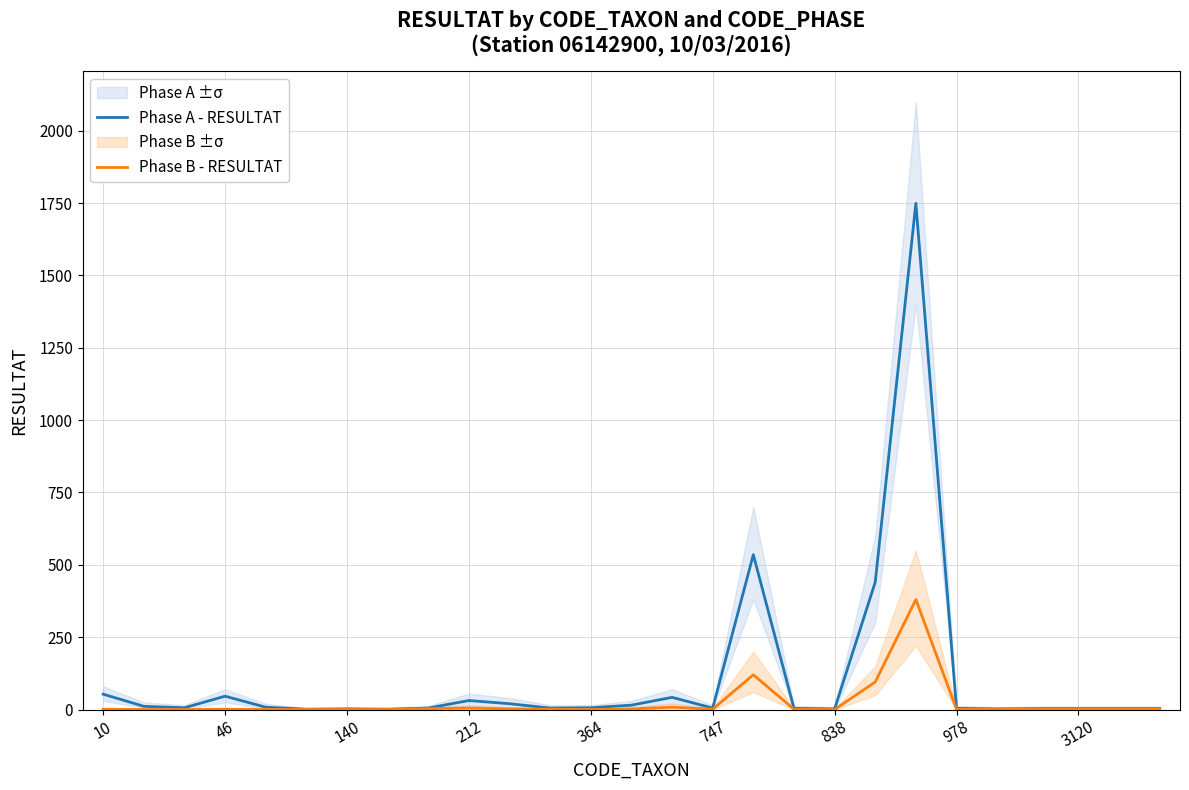

Between 10 and 13, which series saw the biggest shift?

Phase A - RESULTAT